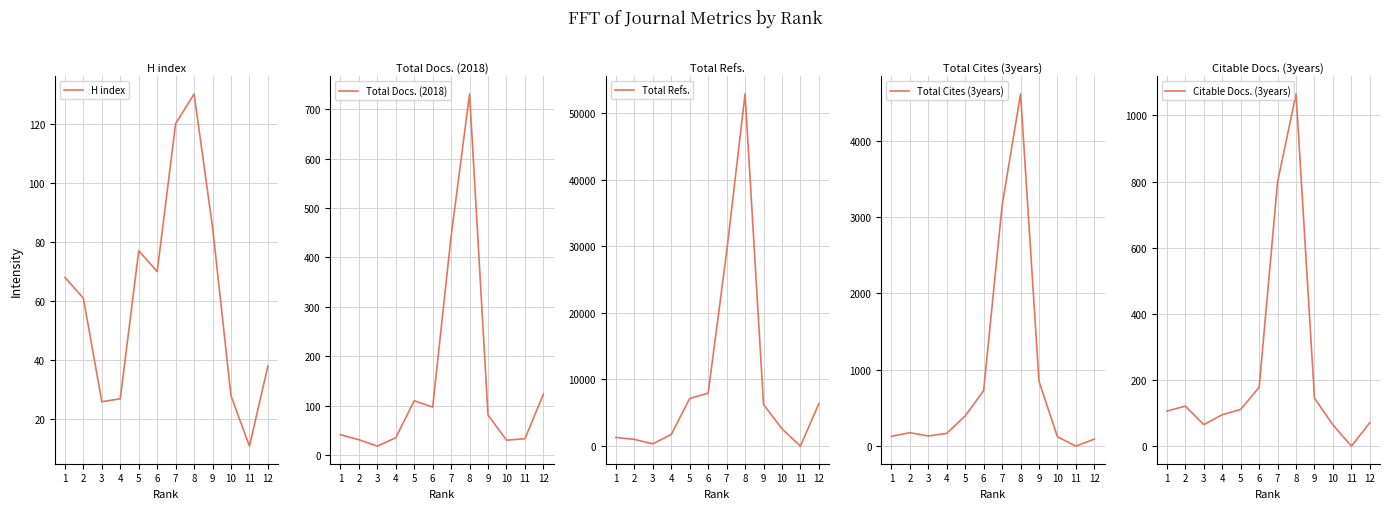

What is the difference between the H index values at 2 and 9?

24